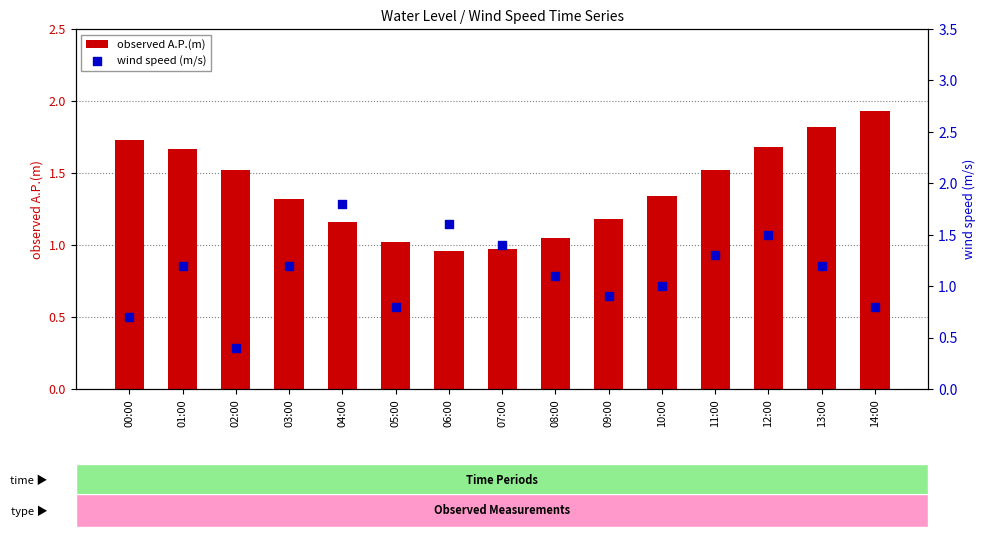

At how many categories does at least one series exceed 0?

15